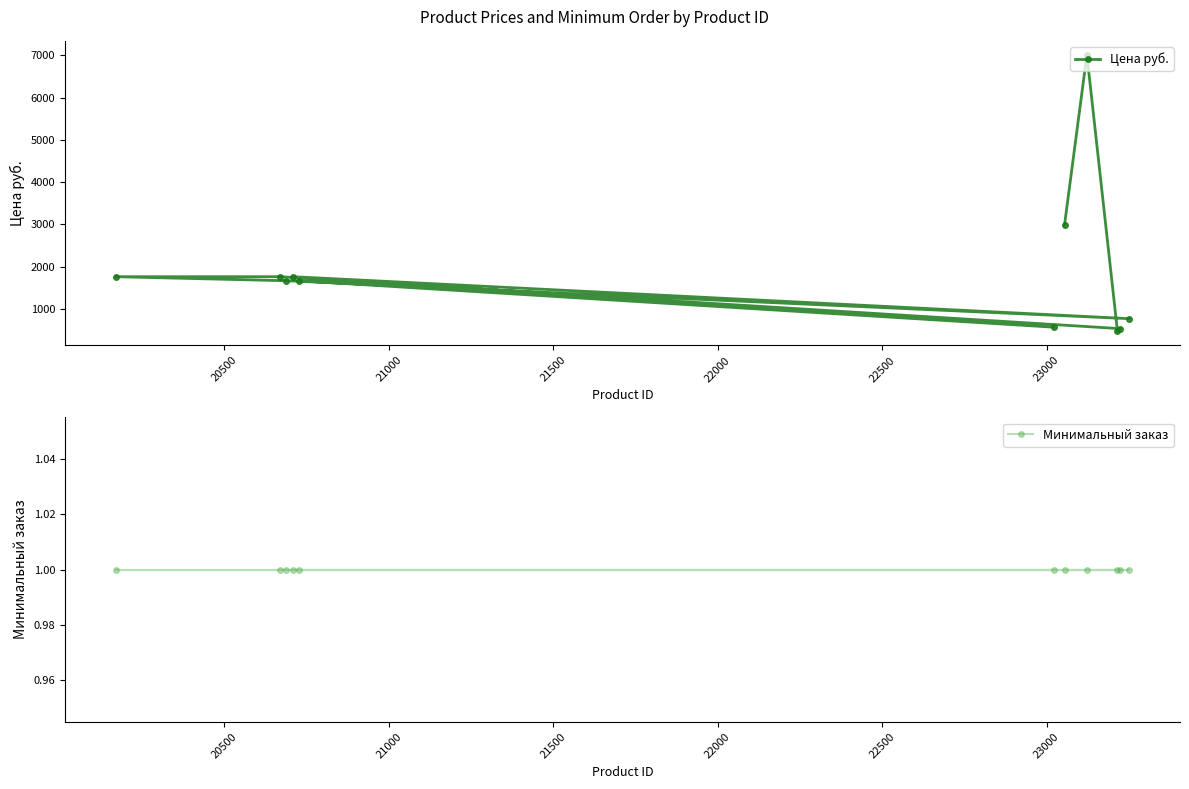

What are all the series names shown in the legend?

Цена руб., Минимальный заказ